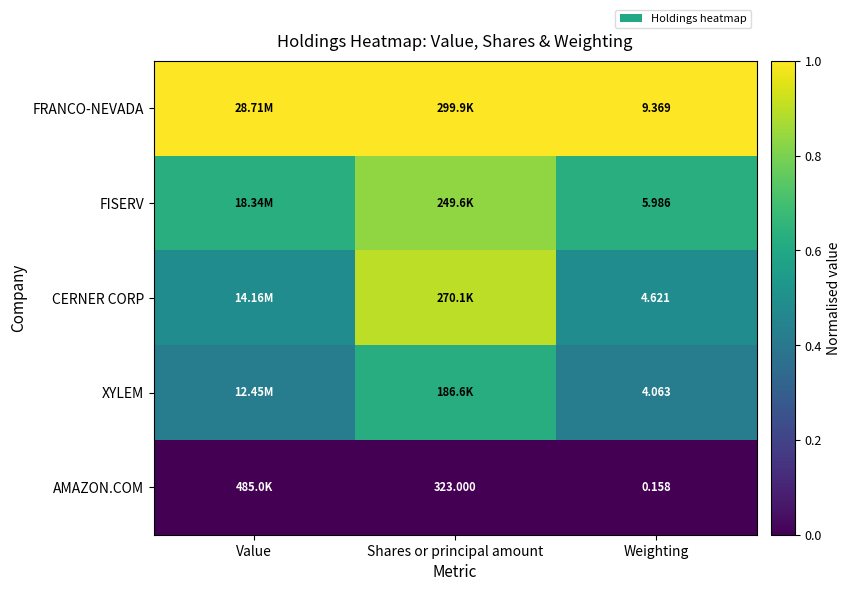

At Weighting, list the series in order from smallest to largest.

AMAZON.COM, XYLEM, CERNER CORP, FISERV, FRANCO-NEVADA